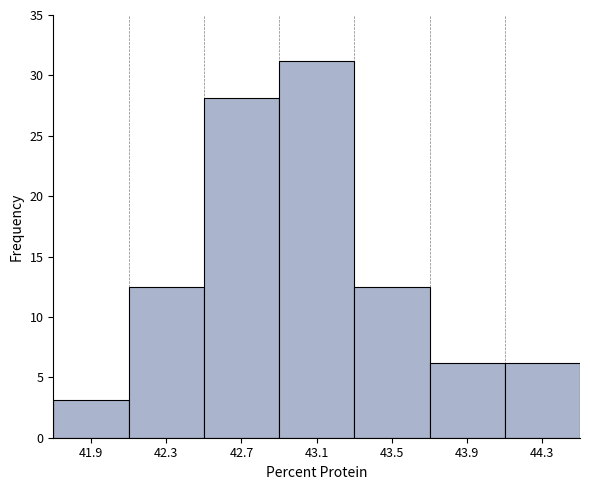

Reading left to right, list every bar in this chart as the range it spans on the x-axis followed by its height. The values are not printed on the chart, so give them approximately, as read against the axis.

41.7 to 42.1: 3.0
42.1 to 42.5: 12.5
42.5 to 42.9: 28.0
42.9 to 43.3: 31.0
43.3 to 43.7: 12.5
43.7 to 44.1: 6.0
44.1 to 44.5: 6.0